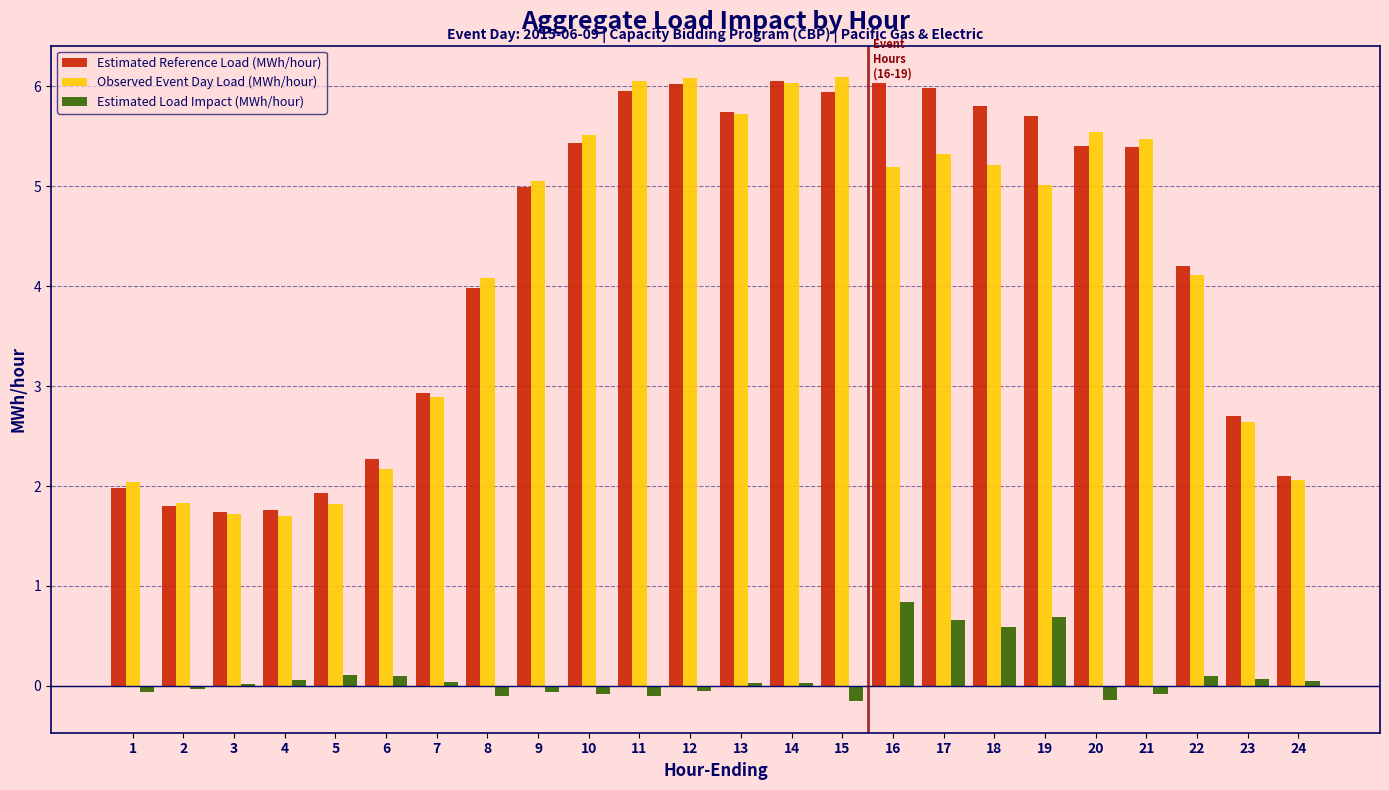

Between 9 and 11, which series saw the biggest shift?

Observed Event Day Load (MWh/hour)